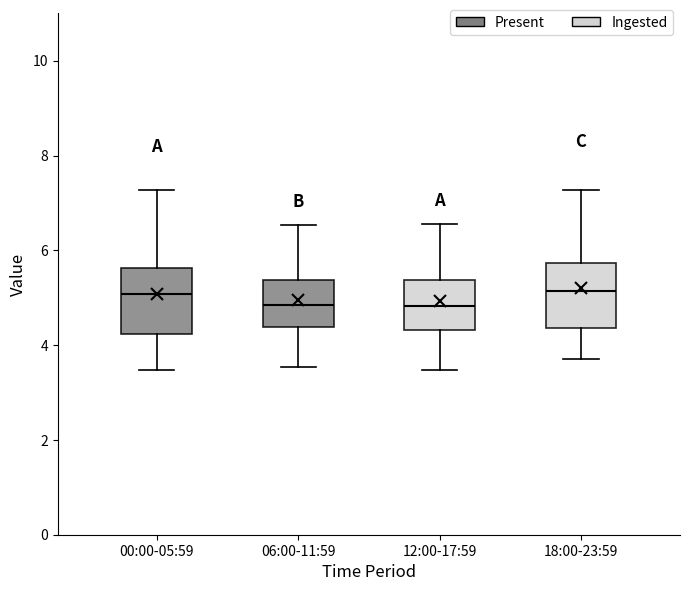

Reading left to right, read every box against the y-axis: the position of its median line, the range the box covers, and the ends of its whiskers. The values are not printed on the chart, so give them approximately, as read against the axis.

00:00-05:59: median 5.0, box 4.2 to 5.6, whiskers 3.4 to 7.2
06:00-11:59: median 4.8, box 4.4 to 5.4, whiskers 3.6 to 6.6
12:00-17:59: median 4.8, box 4.4 to 5.4, whiskers 3.4 to 6.6
18:00-23:59: median 5.2, box 4.4 to 5.8, whiskers 3.8 to 7.2